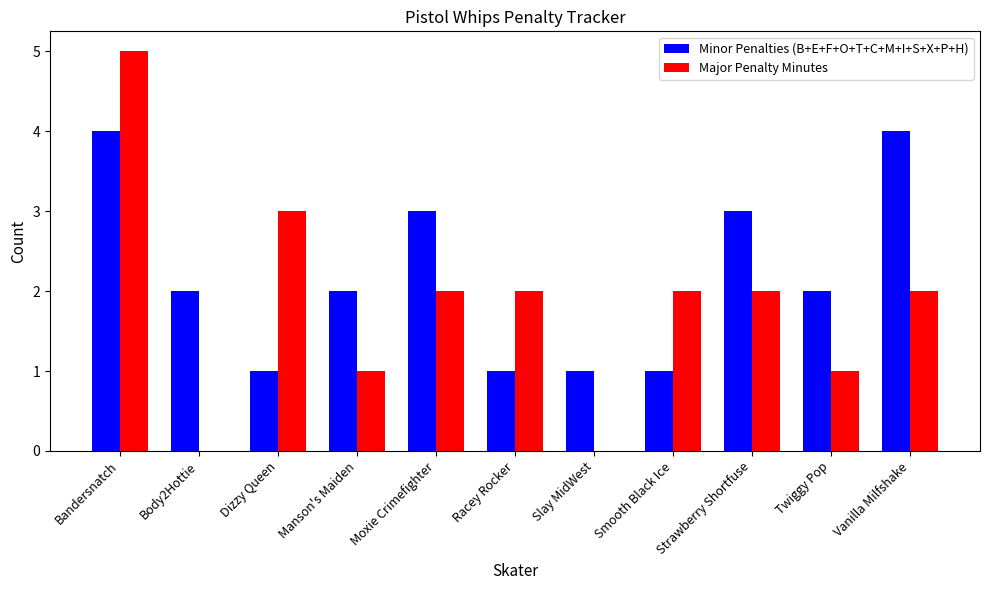

True or false: Minor Penalties (B+E+F+O+T+C+M+I+S+X+P+H) has a value of 2 at Twiggy Pop.

True